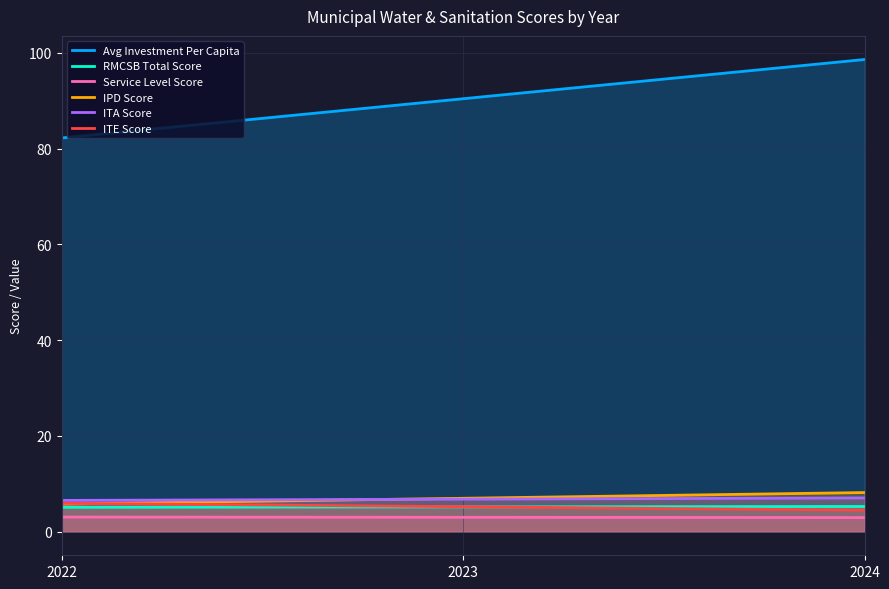

Rank the series by their maximum value, from highest to lowest.

Avg Investment Per Capita, IPD Score, ITA Score, ITE Score, RMCSB Total Score, Service Level Score